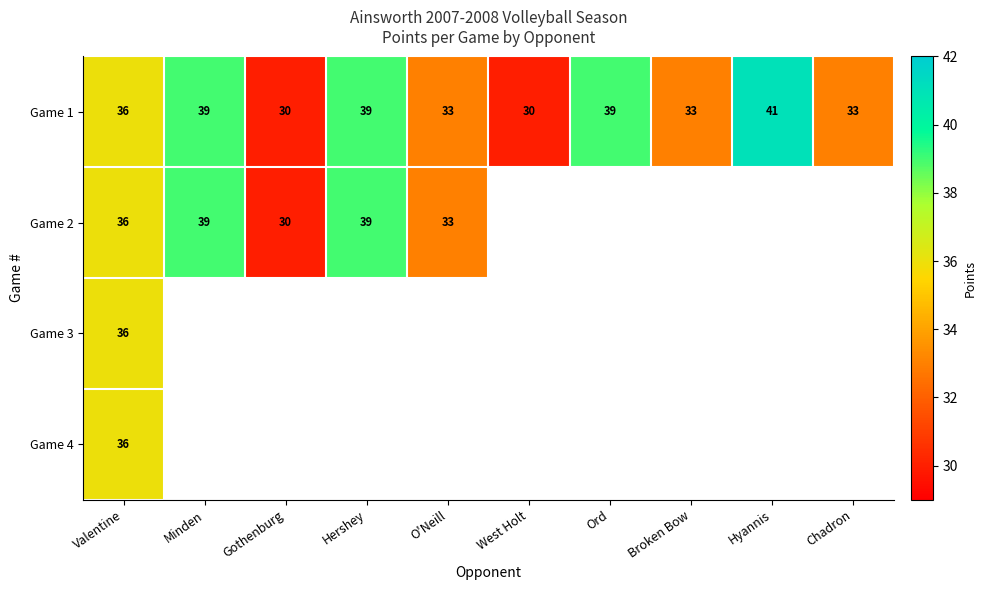

At which category is the sum across all series the highest?

Valentine